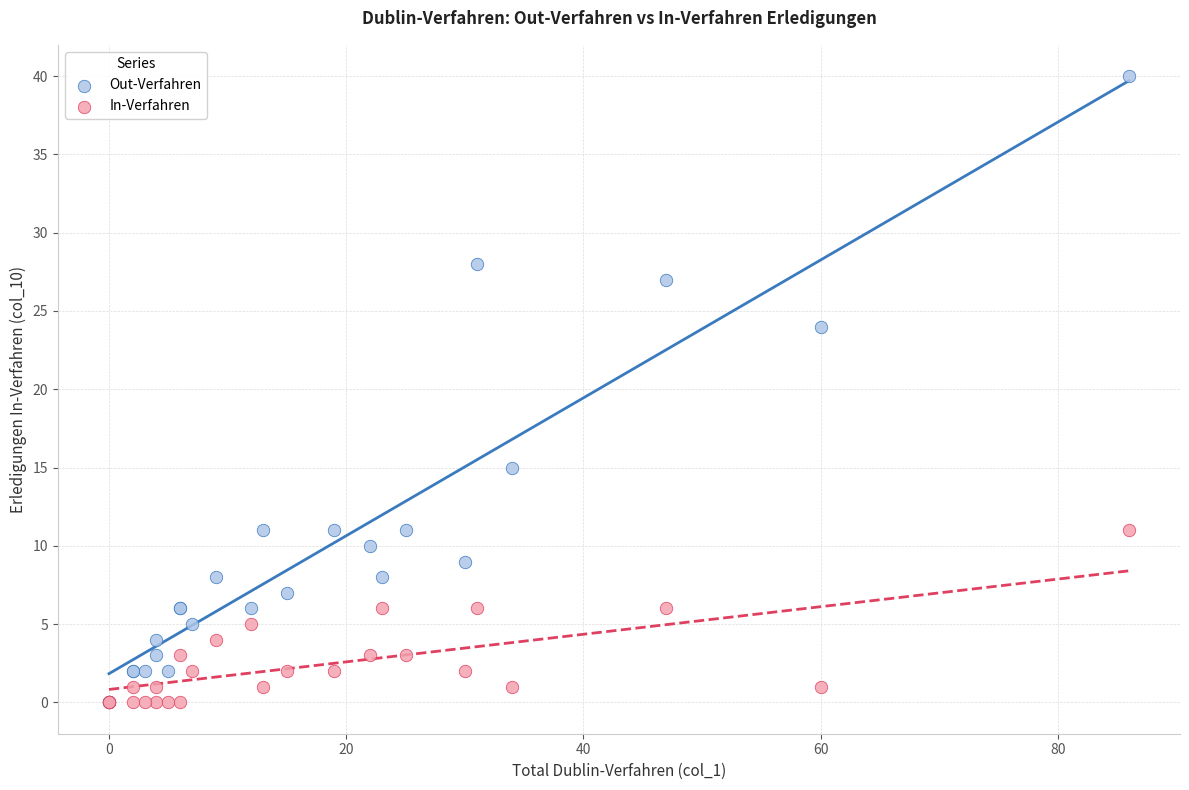

Which series contains the highest Y value?

Out-Verfahren